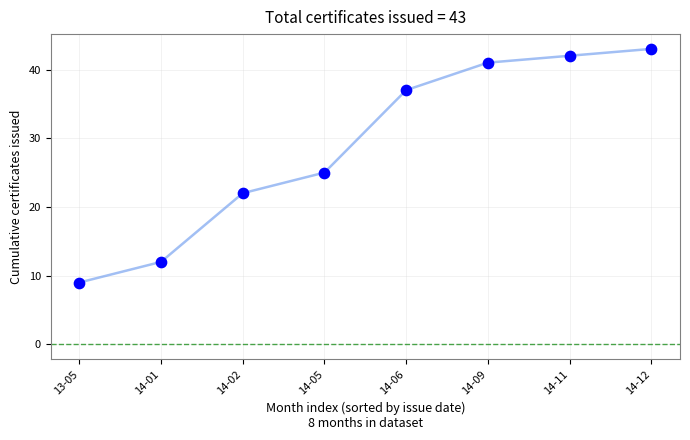

Between 14-02 and 14-06, which is larger?

14-06